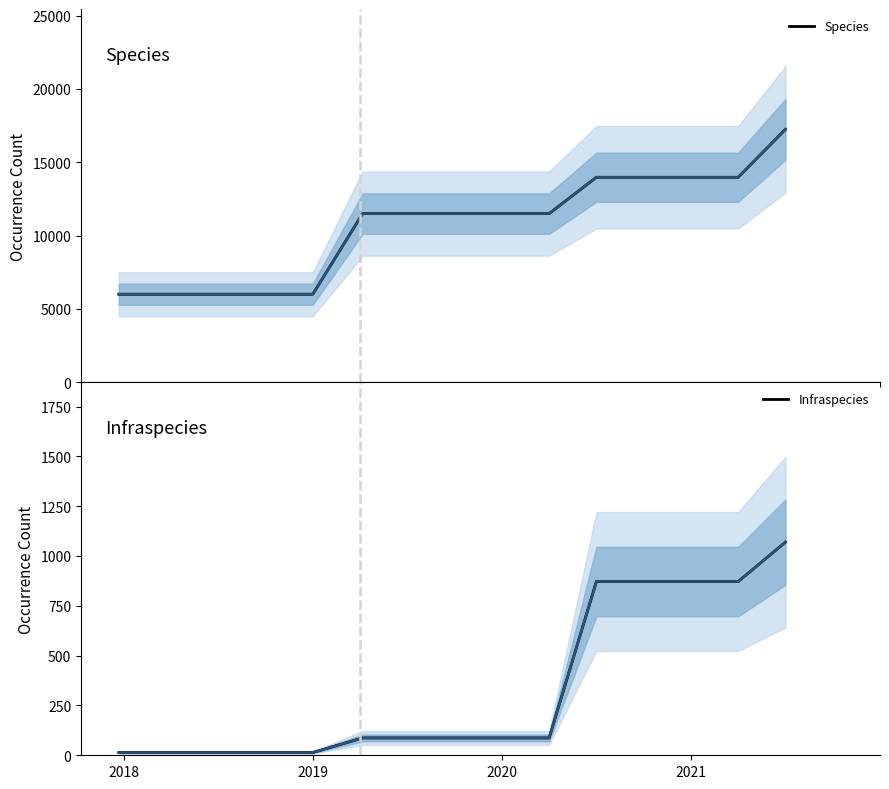

How many values in the Infraspecies series exceed 87?

5